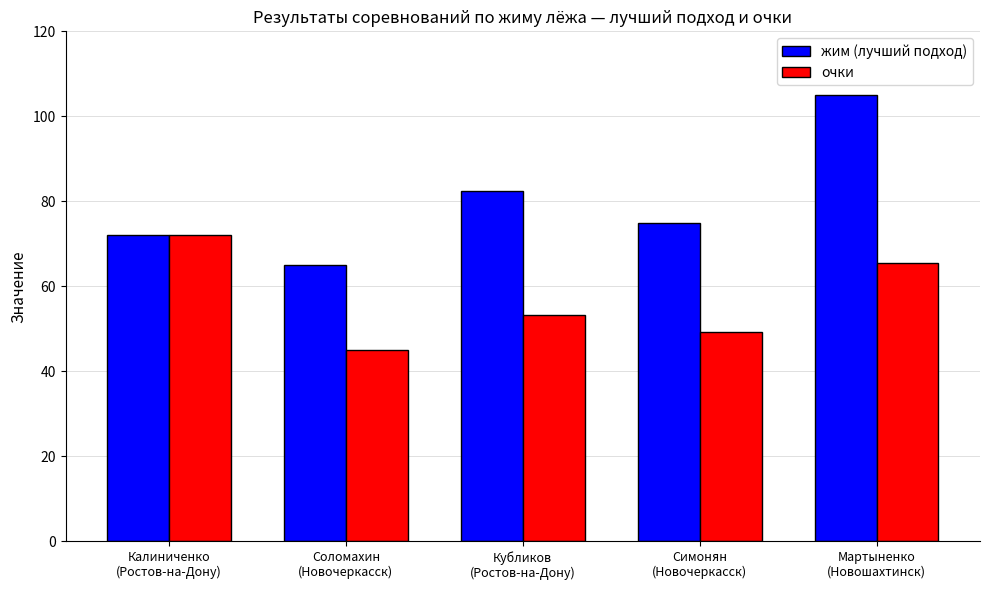

What are all the series names shown in the legend?

жим (лучший подход), очки